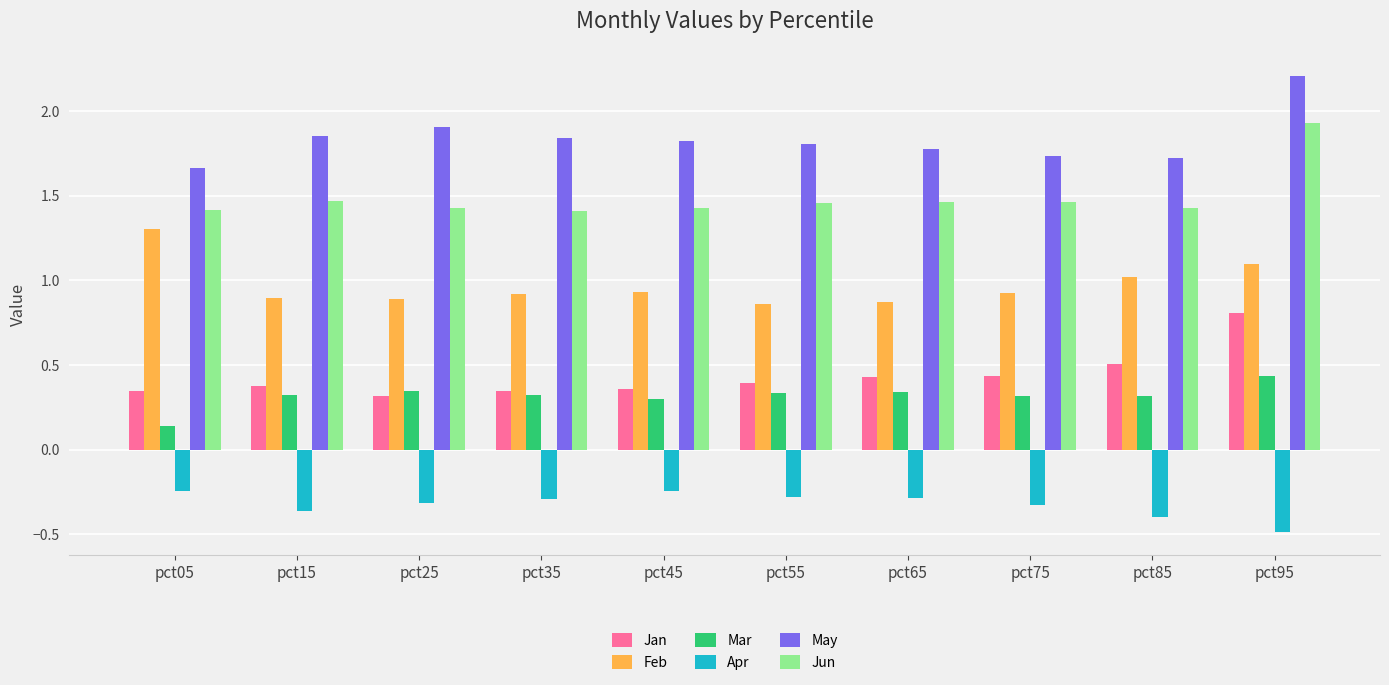

What is the sum of the Apr values at pct05 and pct75?

-0.6